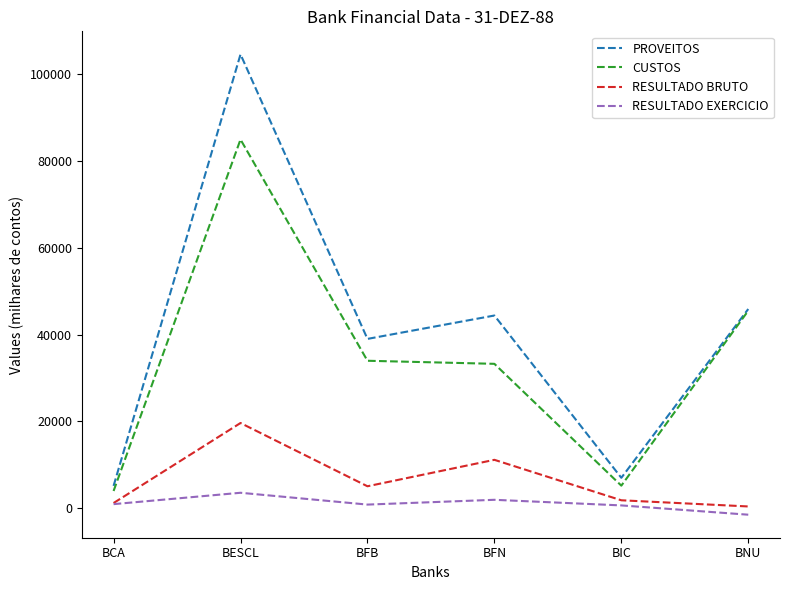

What position from the right is BIC?

2